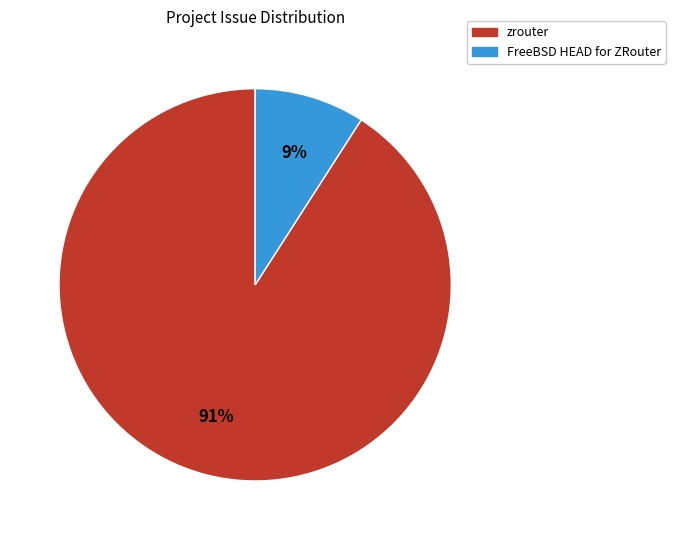

To the nearest percent, what is the average slice percentage?

50%